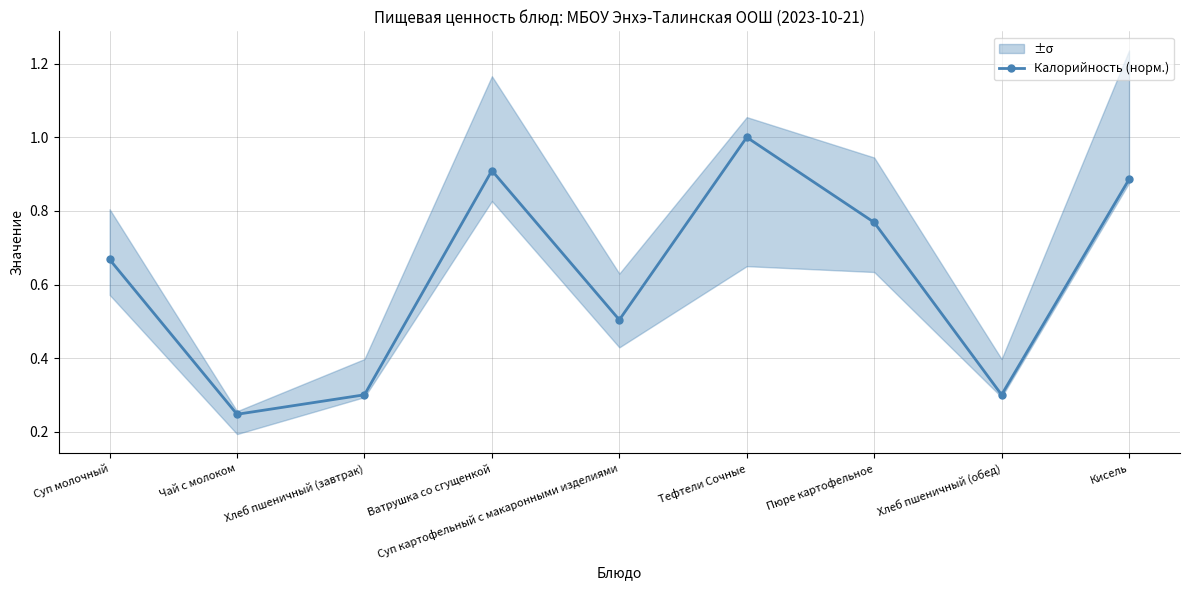

Reading left to right, transcribe all the data shown in this chart.

Суп молочный=0.7	Чай с молоком=0.2	Хлеб пшеничный (завтрак)=0.3	Ватрушка со сгущенкой=0.9	Суп картофельный с макаронными изделиями=0.5	Тефтели Сочные=1.0	Пюре картофельное=0.8	Хлеб пшеничный (обед)=0.3	Кисель=0.9